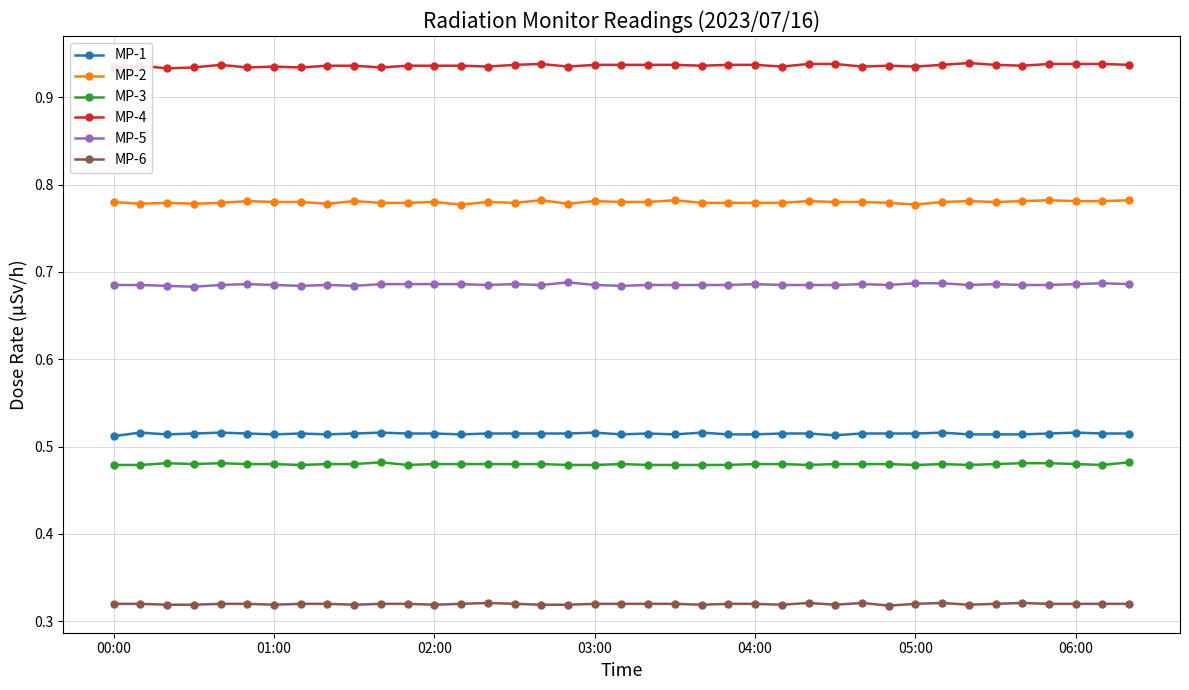

True or false: MP-6 and MP-3 intersect in this chart.

False